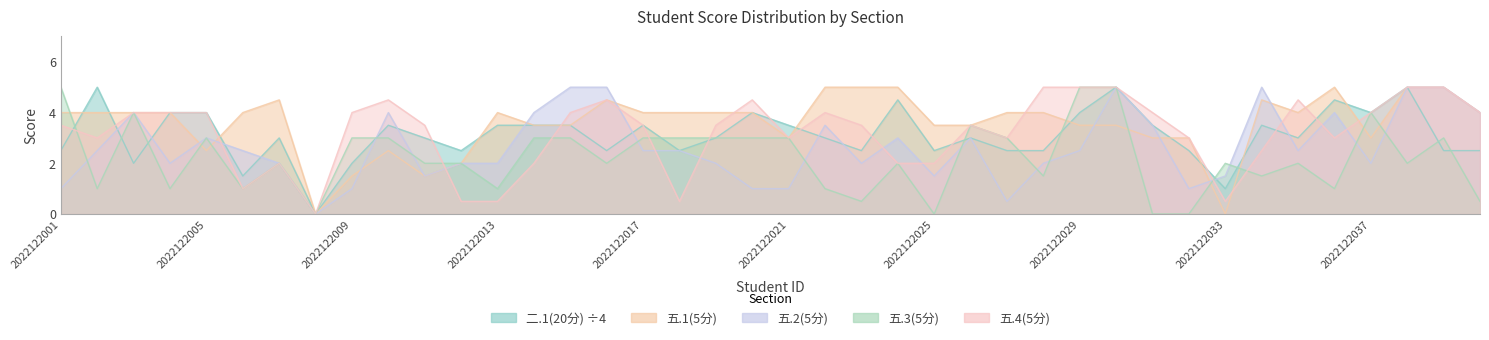

Does the chart have visible grid lines?

No